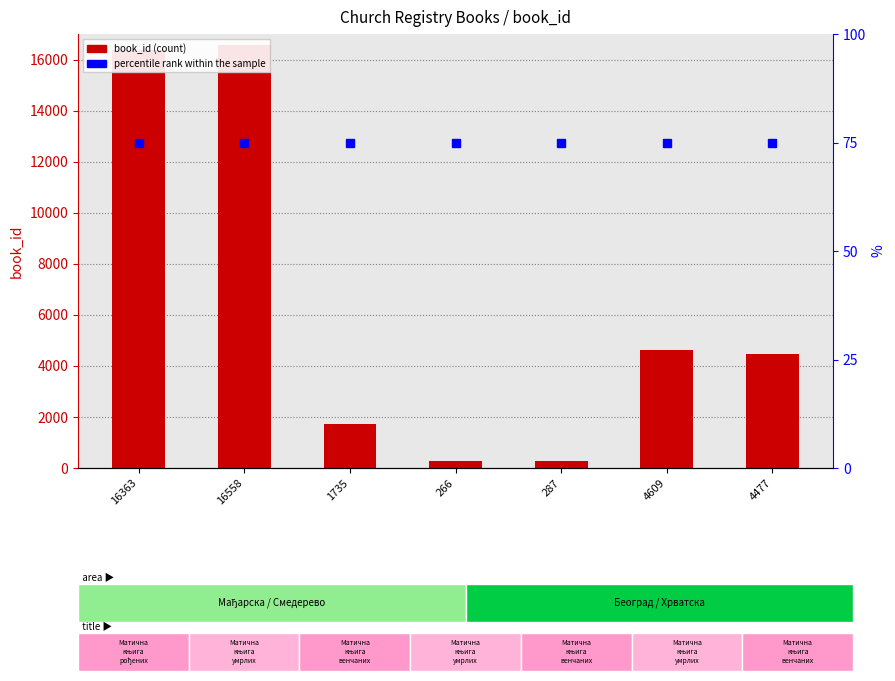

List the labels in order of book_id value, smallest first.

266, 287, 1735, 4477, 4609, 16363, 16558